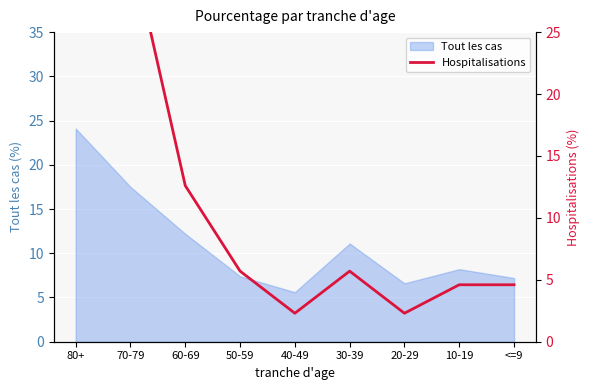

At which category does the chart reach its minimum across all series?

40-49